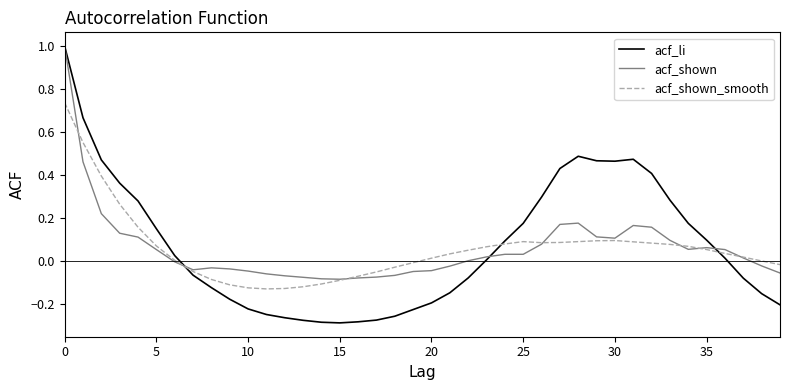

What is the highest value of the acf_li series?

1.0